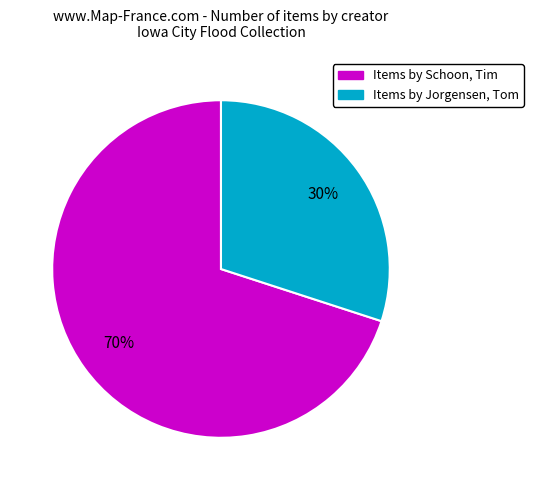

Is the sum of Items by Jorgensen, Tom and Items by Schoon, Tim greater than half?

Yes